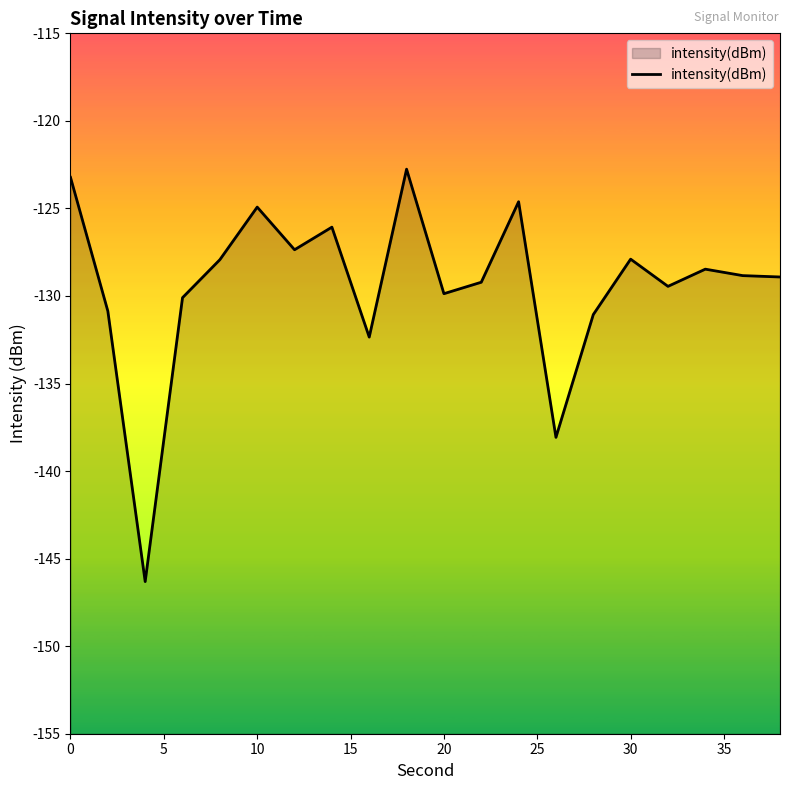

Reading right to left, extract all data points from this chart.

-128.9	-128.8	-128.5	-129.5	-127.9	-131.1	-138.1	-124.6	-129.2	-129.9	-122.8	-132.3	-126.1	-127.4	-124.9	-127.9	-130.1	-146.3	-130.9	-123.2